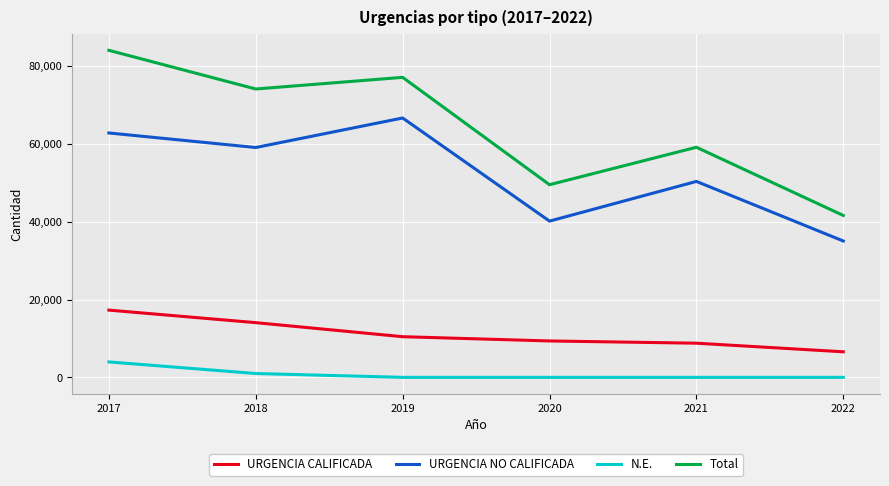

Rank the series at 2022 from highest to lowest value.

Total, URGENCIA NO CALIFICADA, URGENCIA CALIFICADA, N.E.